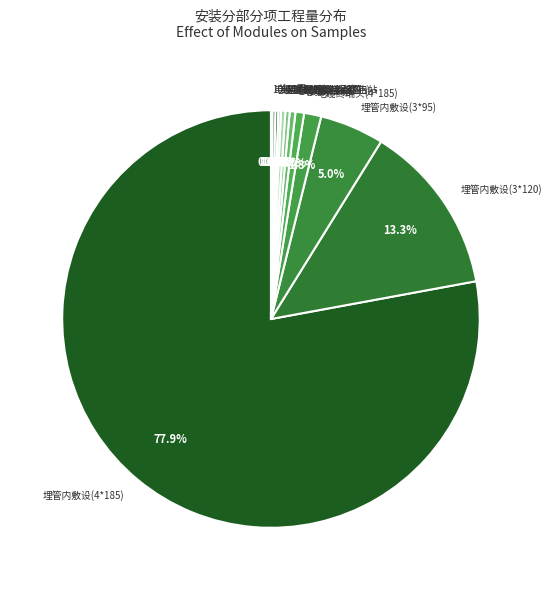

Is it true that 电缆终端头(4*185) is 1% of the pie?

True